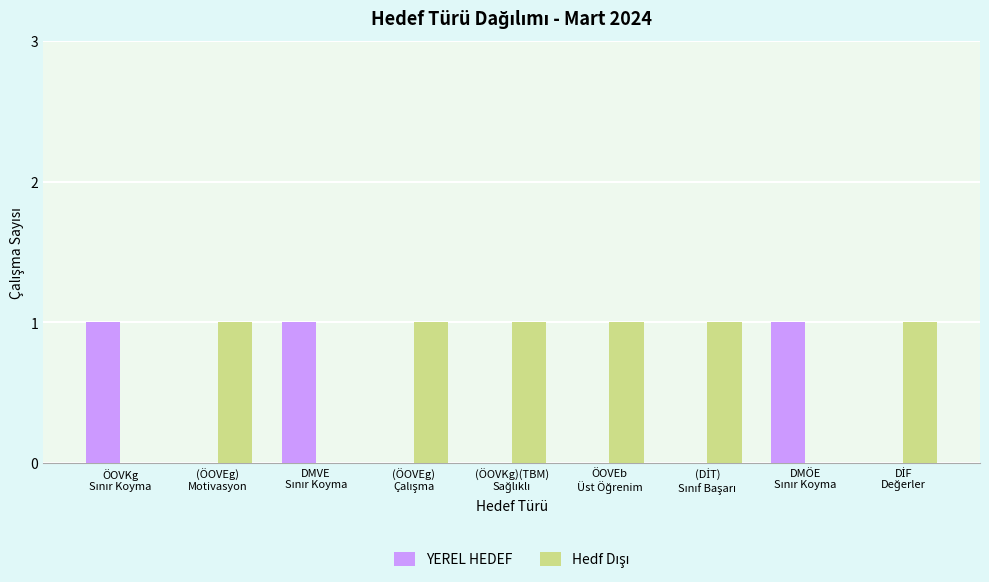

What is the sum of all YEREL HEDEF values?

3